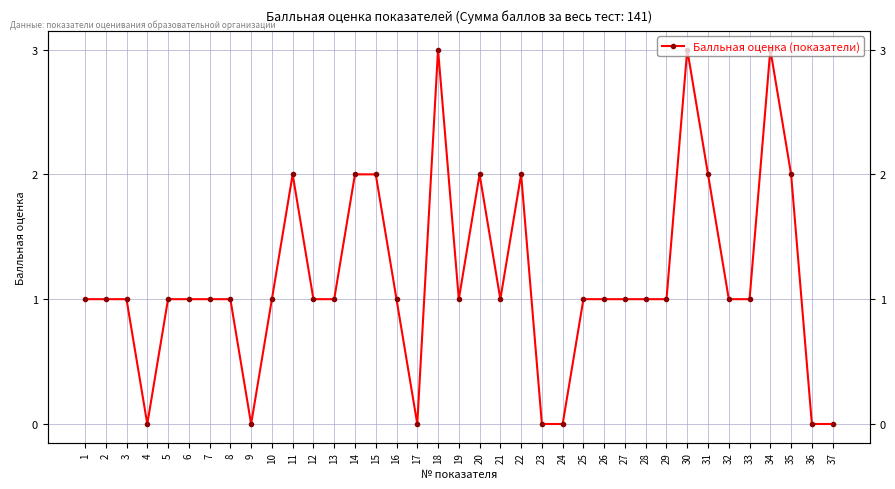

How many data points are less than 1?

7